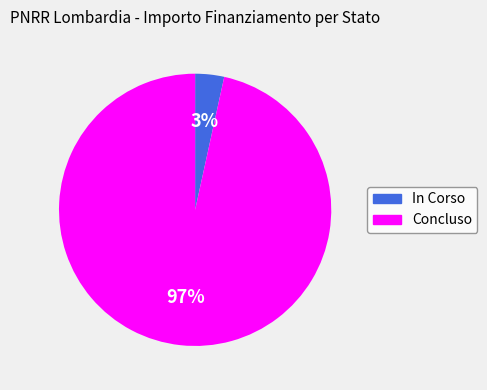

Combined, do Concluso and In Corso account for over 50%?

Yes